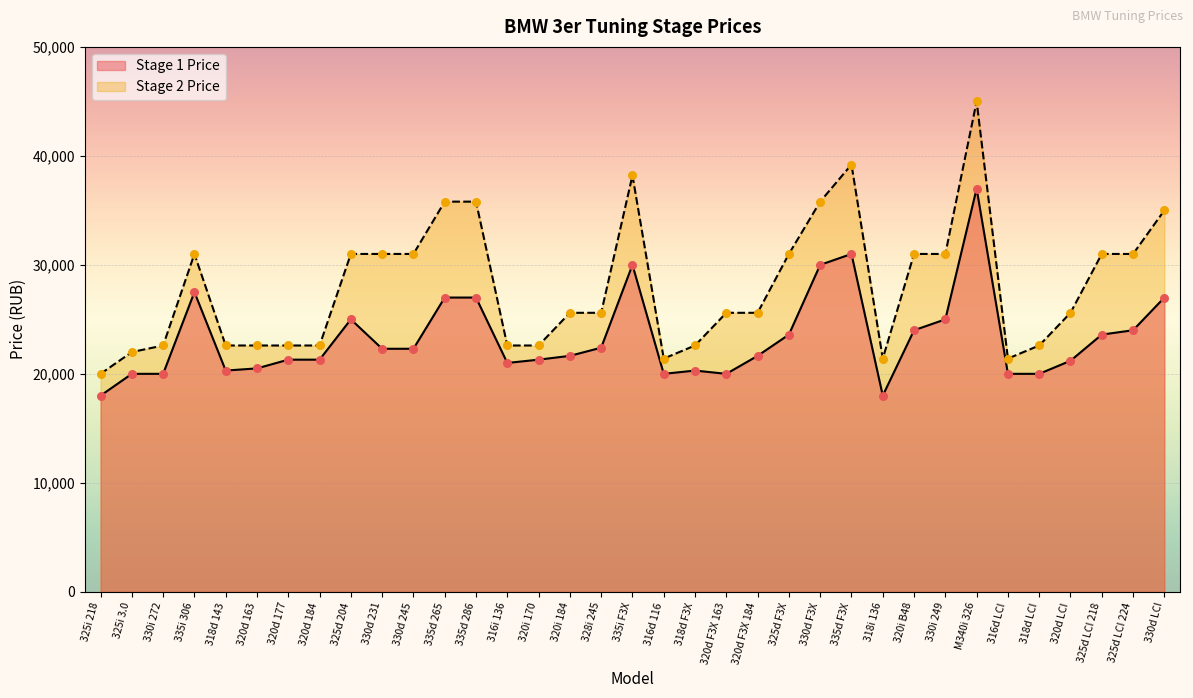

What are all the series names shown in the legend?

Stage 1 Price, Stage 2 Price